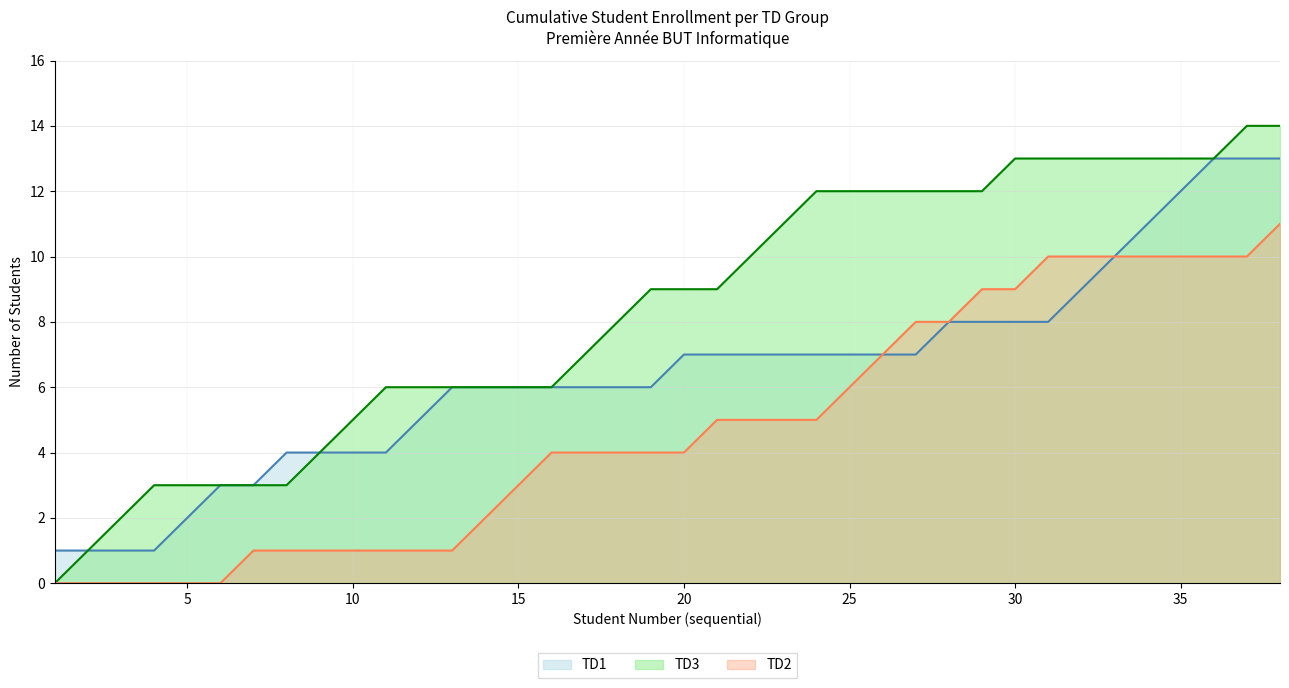

What is the maximum value shown in the chart?

14